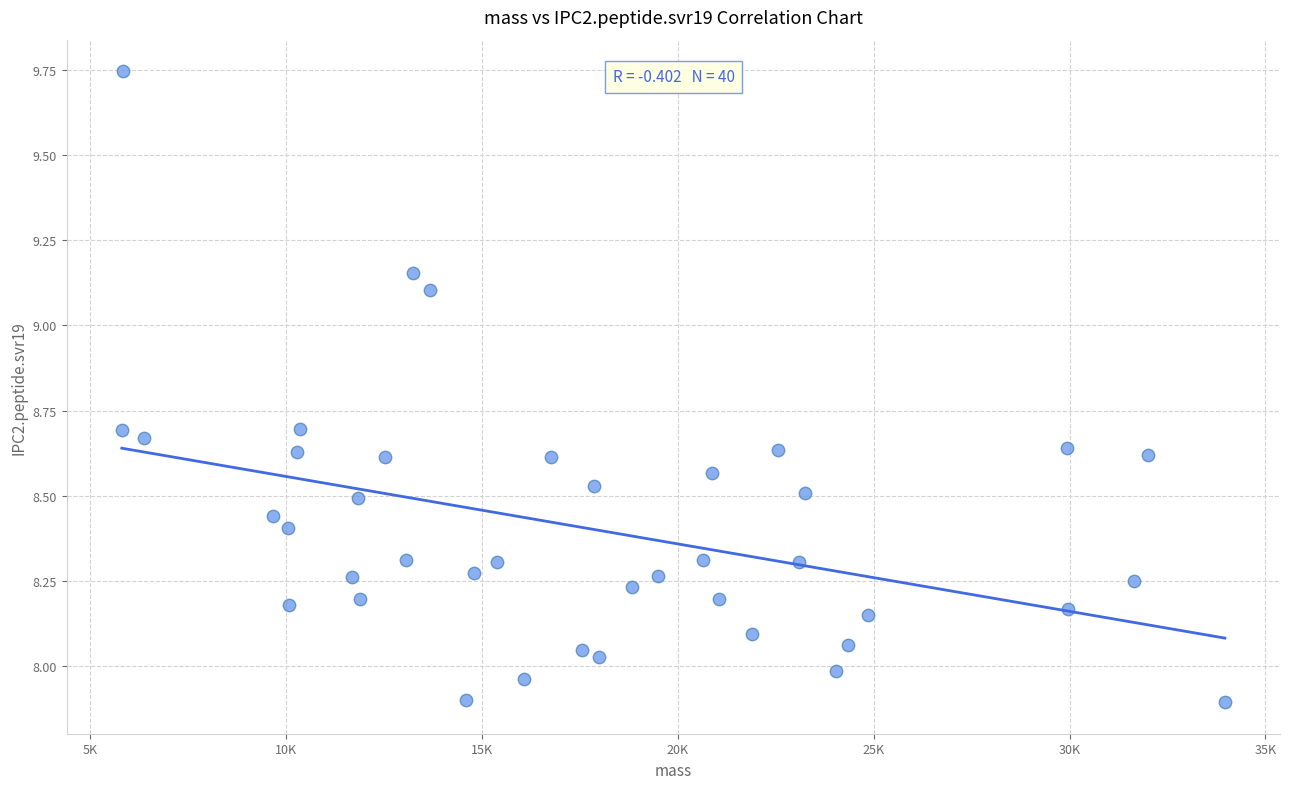

What is the range of X values (max minus min)?

28163.2